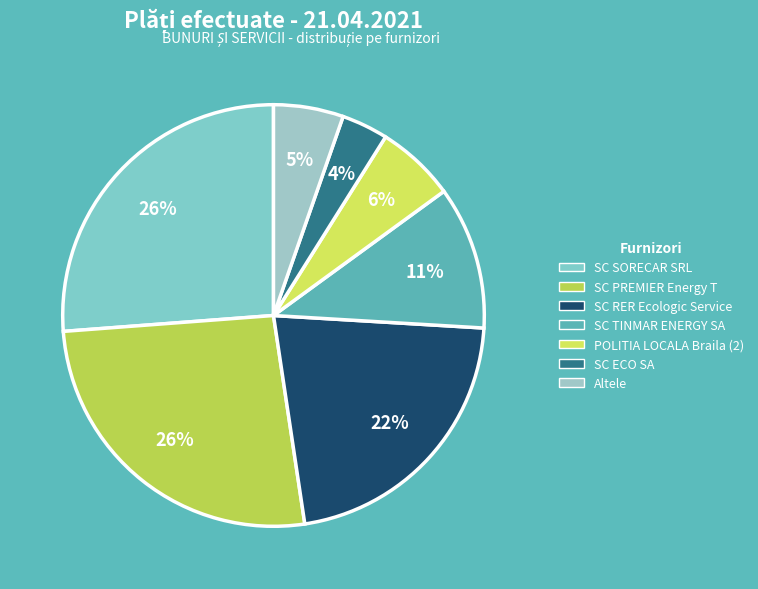

How many slices are in this pie chart?

7